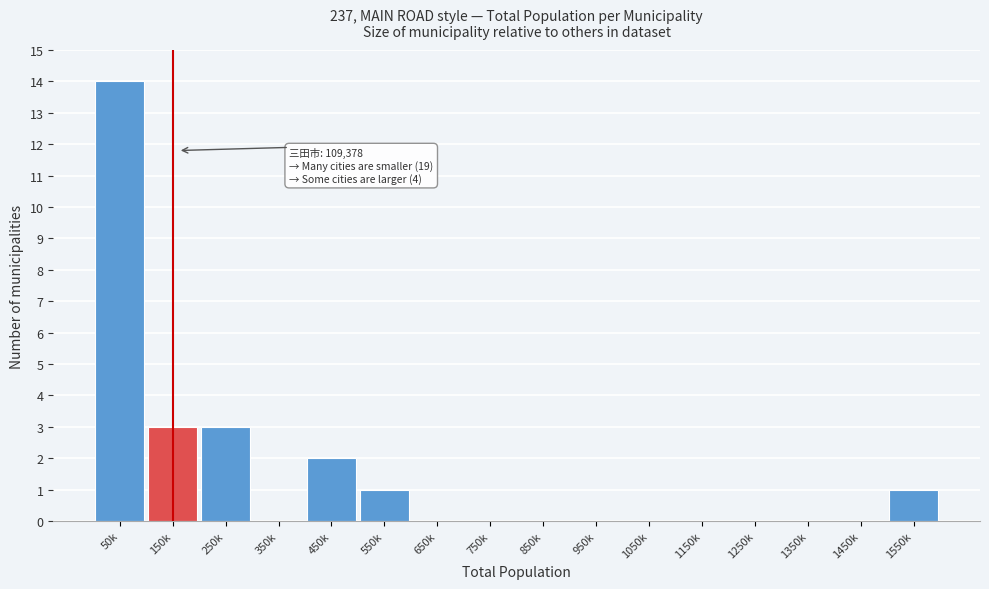

Reading left to right, extract all data points from this chart.

50k=14	150k=3	250k=3	350k=0	450k=2	550k=1	650k=0	750k=0	850k=0	950k=0	1050k=0	1150k=0	1250k=0	1350k=0	1450k=0	1550k=1